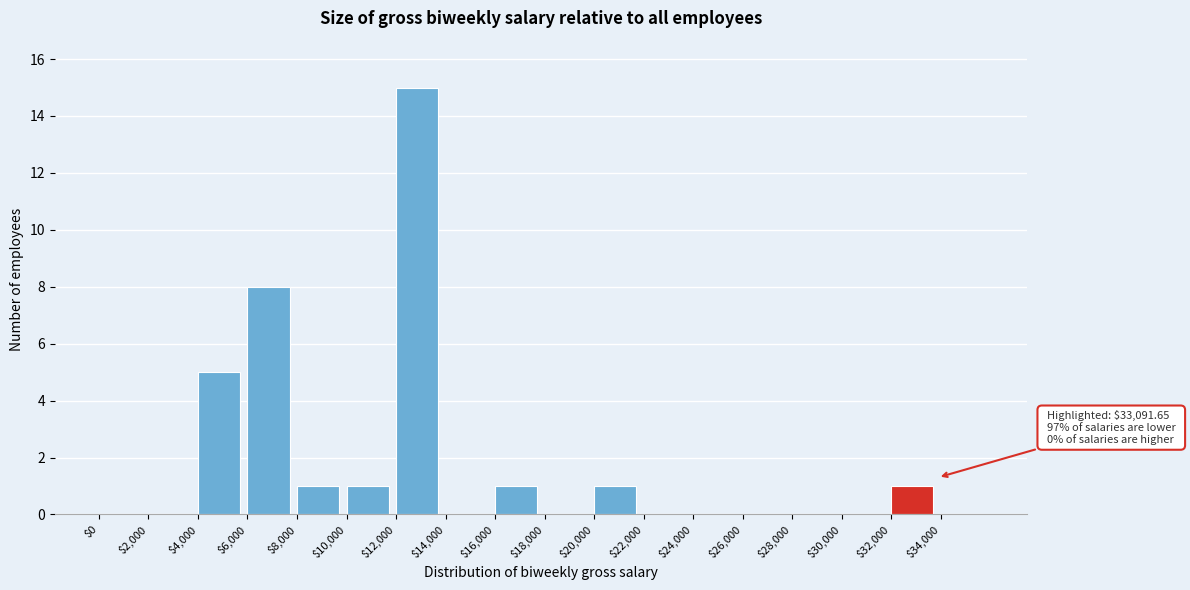

Over which range of the x-axis is the bar tallest?

12000 to 14000